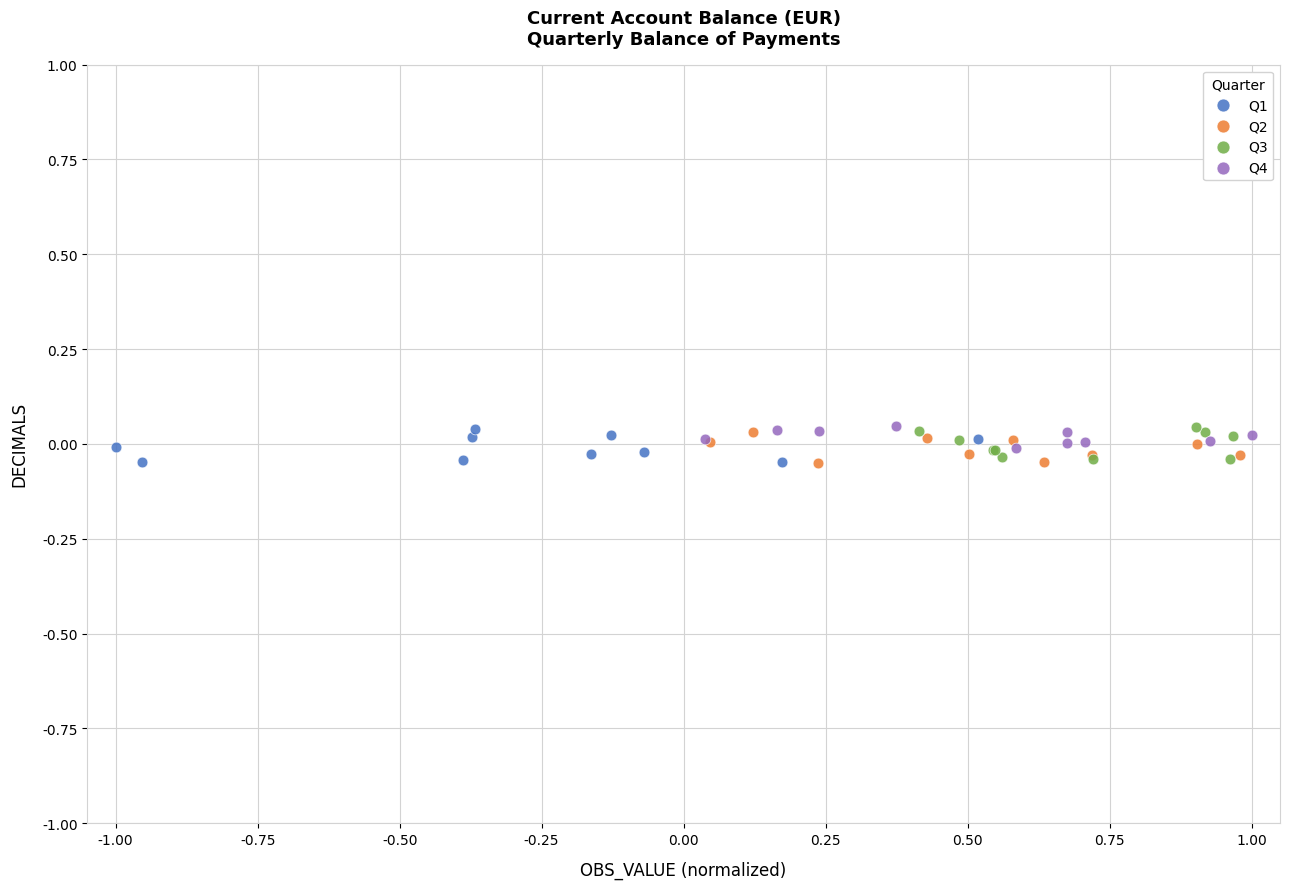

What are all the series names shown in the legend?

Q1, Q2, Q3, Q4